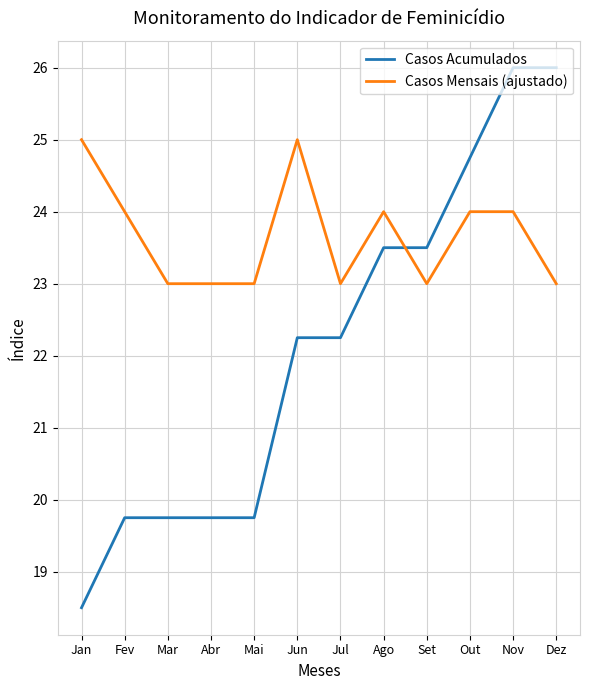

List the series in order of their peak value, lowest first.

Casos Mensais (ajustado), Casos Acumulados